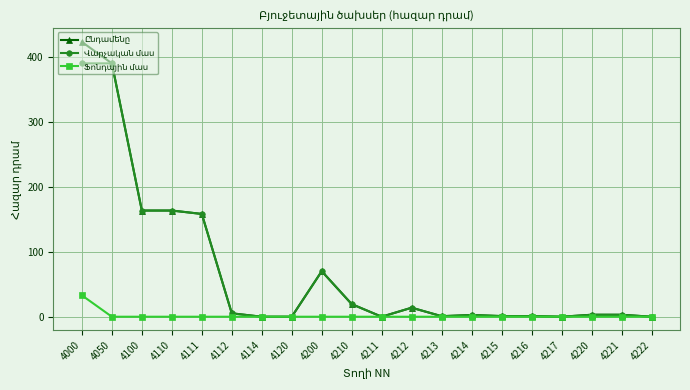

What is the maximum value shown in the chart?

423.5